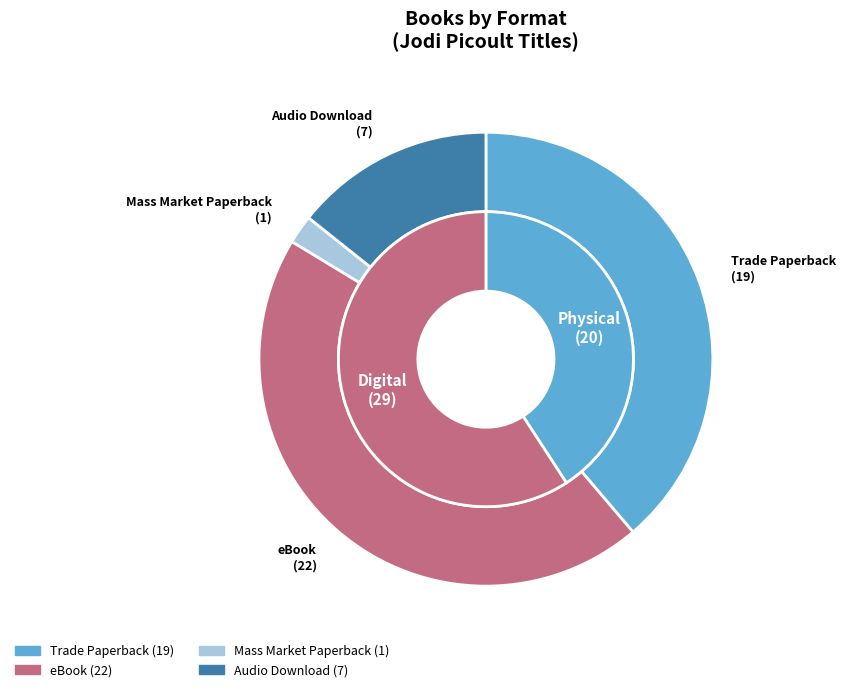

Is eBook the majority of the pie?

No